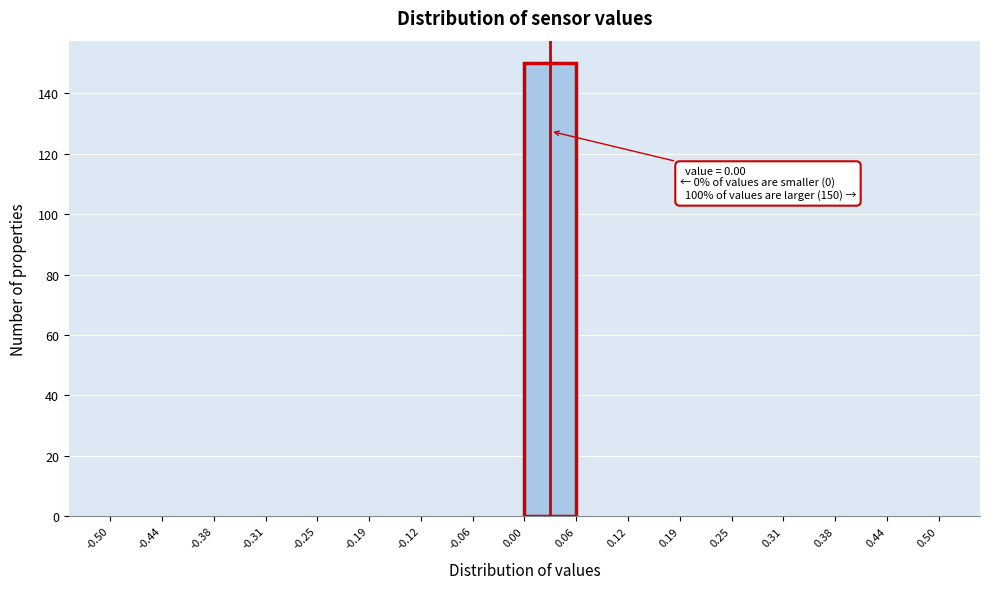

Which range on the x-axis has the tallest bar?

0.00 to 0.06